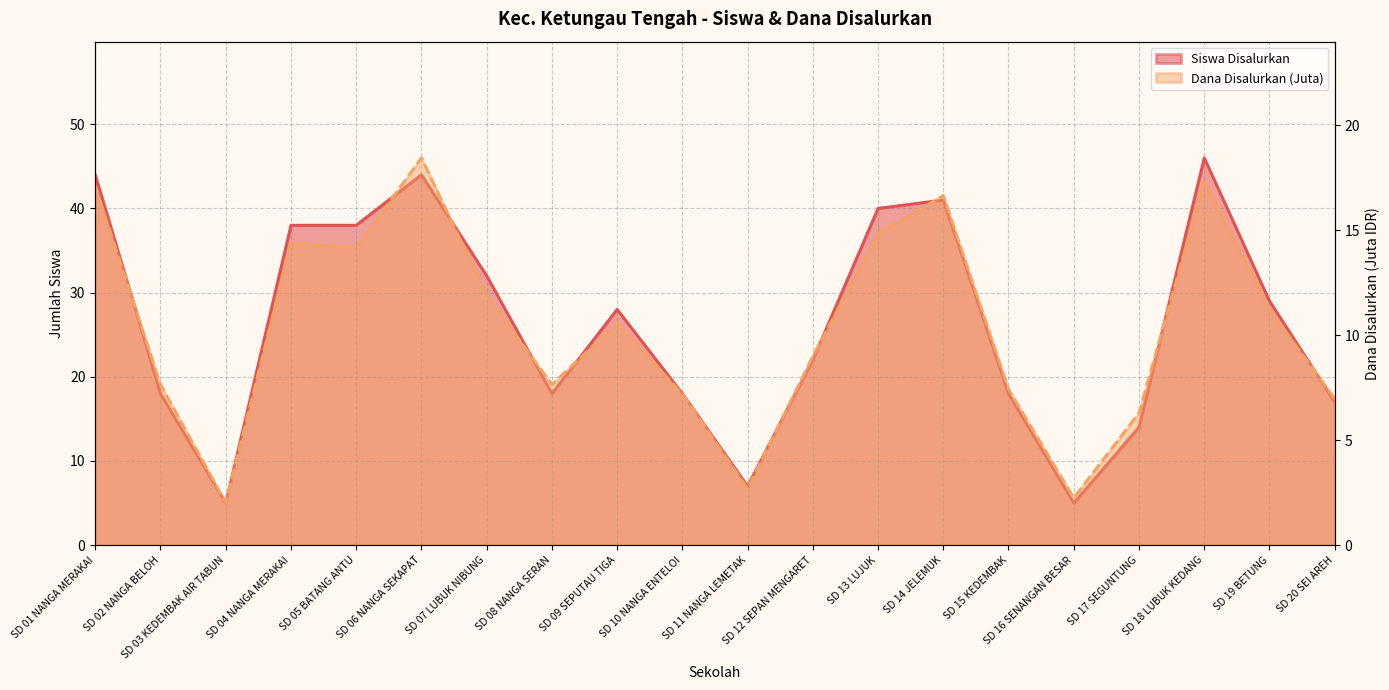

True or false: Dana Disalurkan (Juta) has a value of 2.2 at SD 09 SEPUTAU TIGA.

False